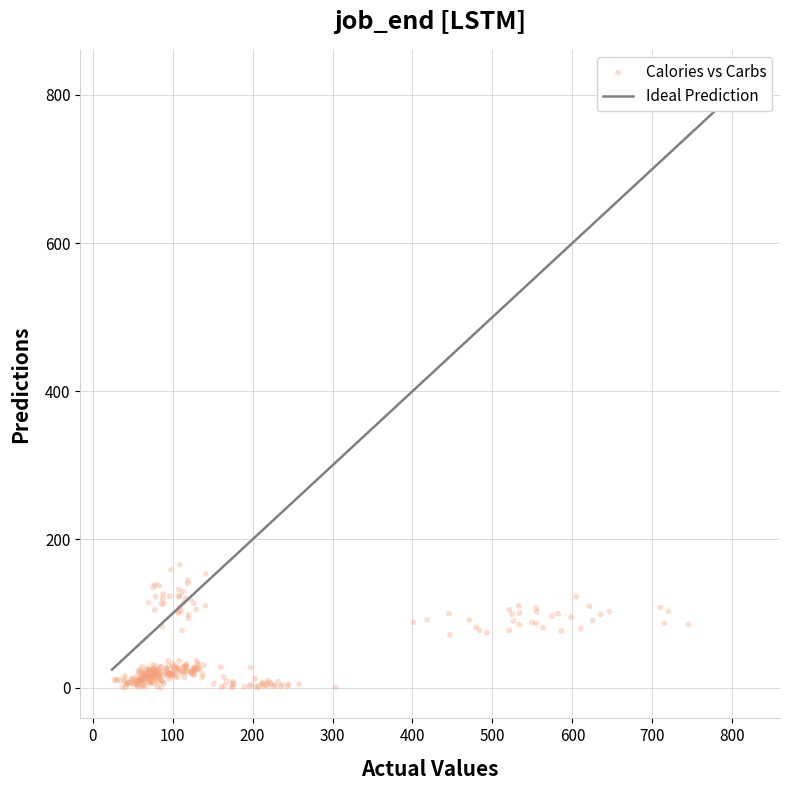

Count the number of points in this scatter plot.

306